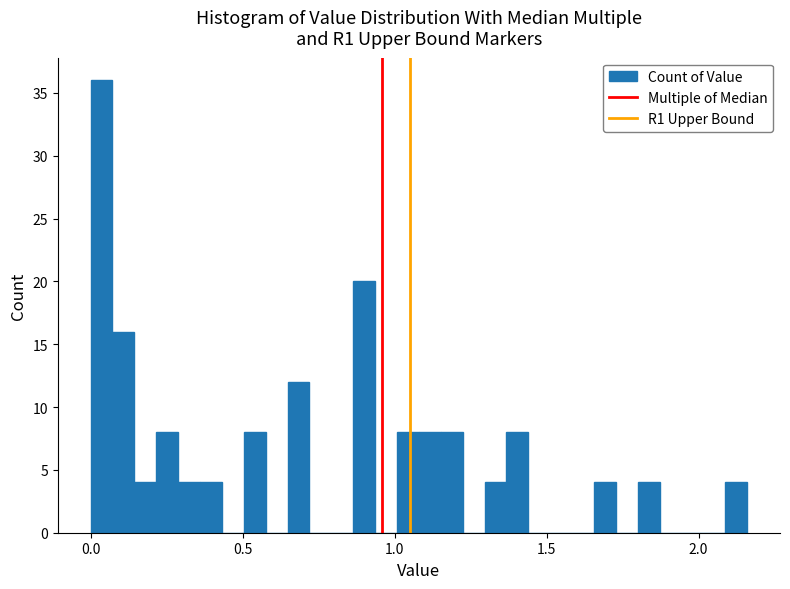

Around what value on the x-axis is the tallest bar? Give the approximate position of its centre, as read against the axis.

0.05